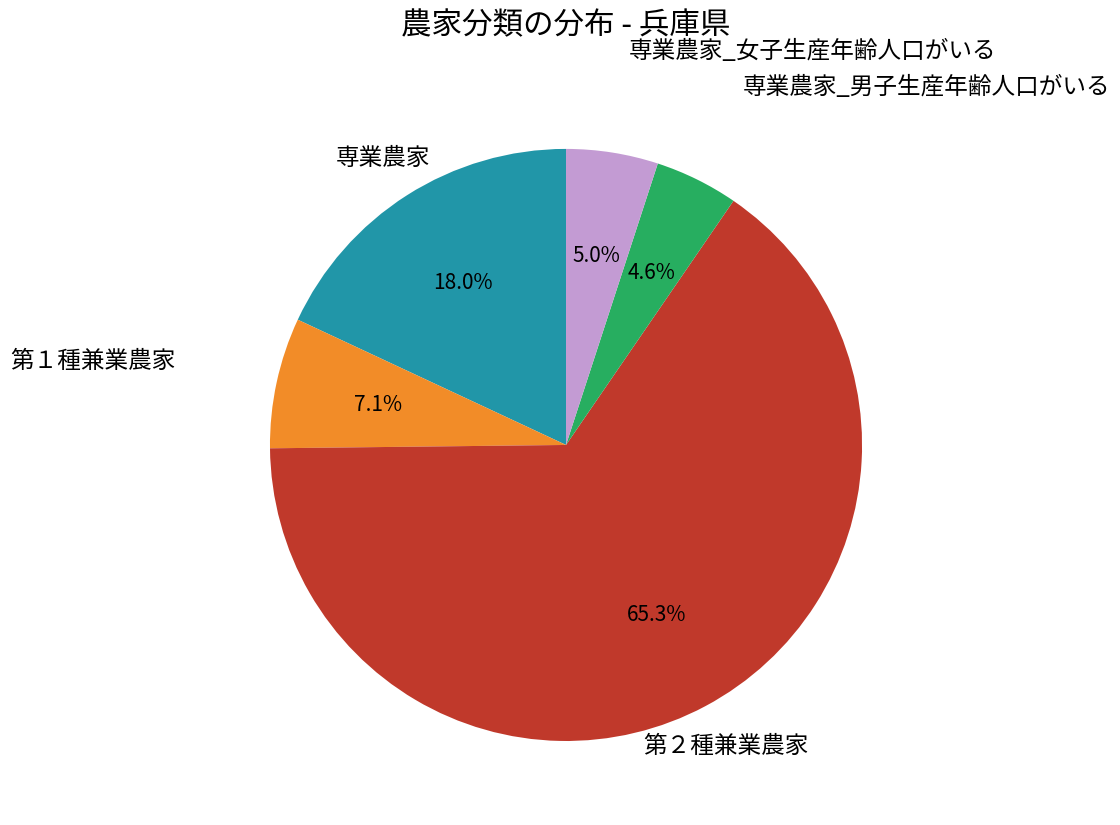

To the nearest percent, what portion does 第１種兼業農家 represent?

7%